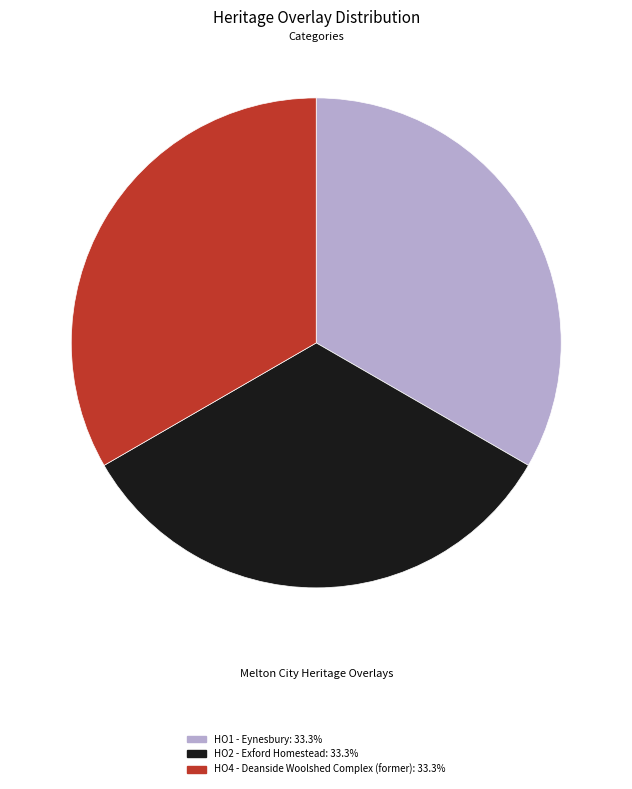

Is HO2 - Exford Homestead the majority of the pie?

No